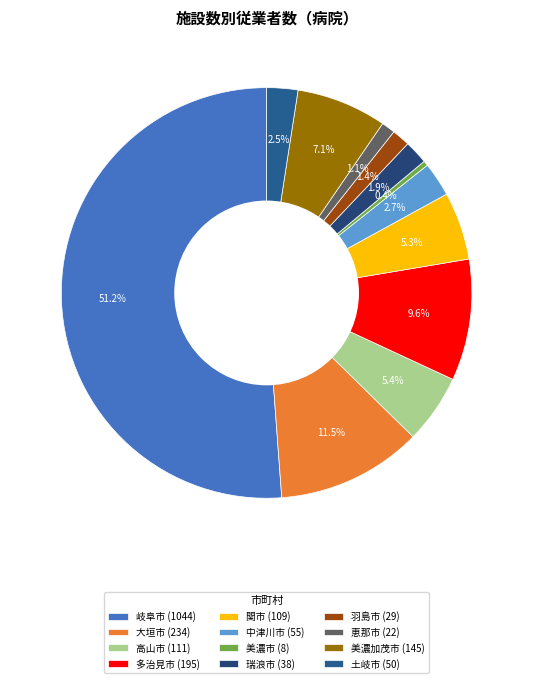

Do 美濃加茂市 and 高山市 together represent more than half of the pie?

No